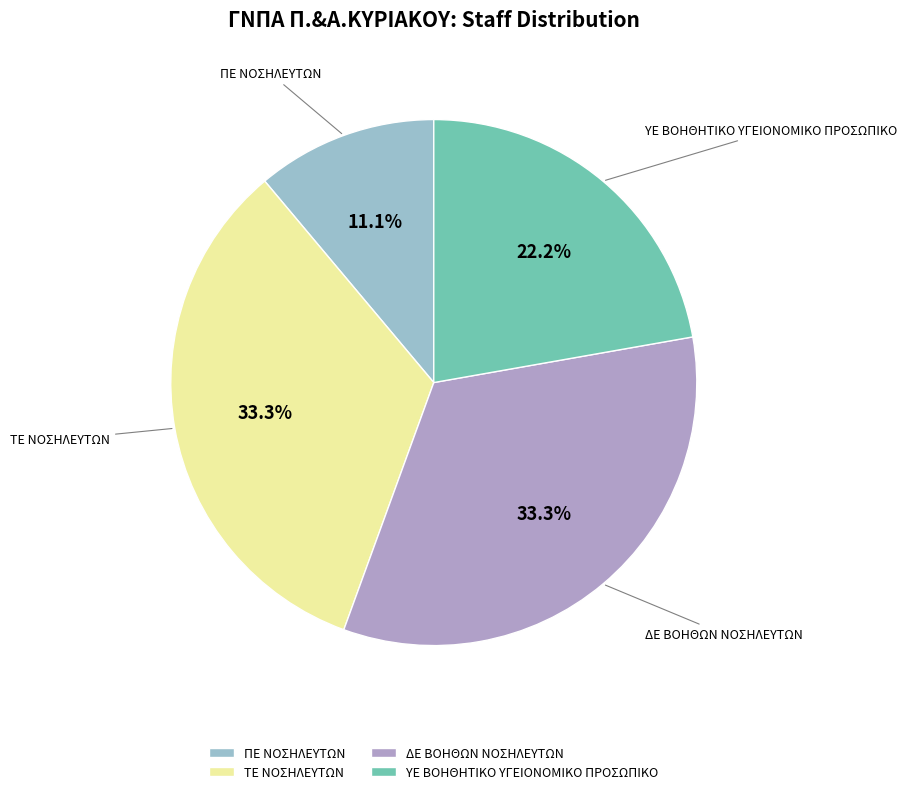

The ΔΕ ΒΟΗΘΩΝ ΝΟΣΗΛΕΥΤΩΝ slice represents 33% of the pie. True or false?

True